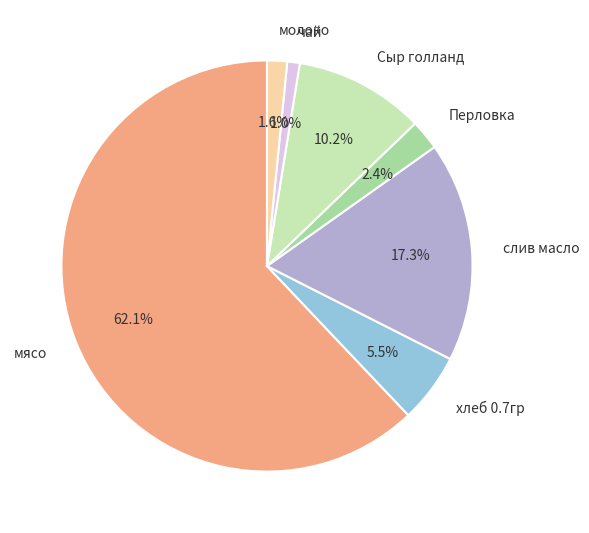

What percentage is NOT represented by хлеб 0.7гр?

94.5%